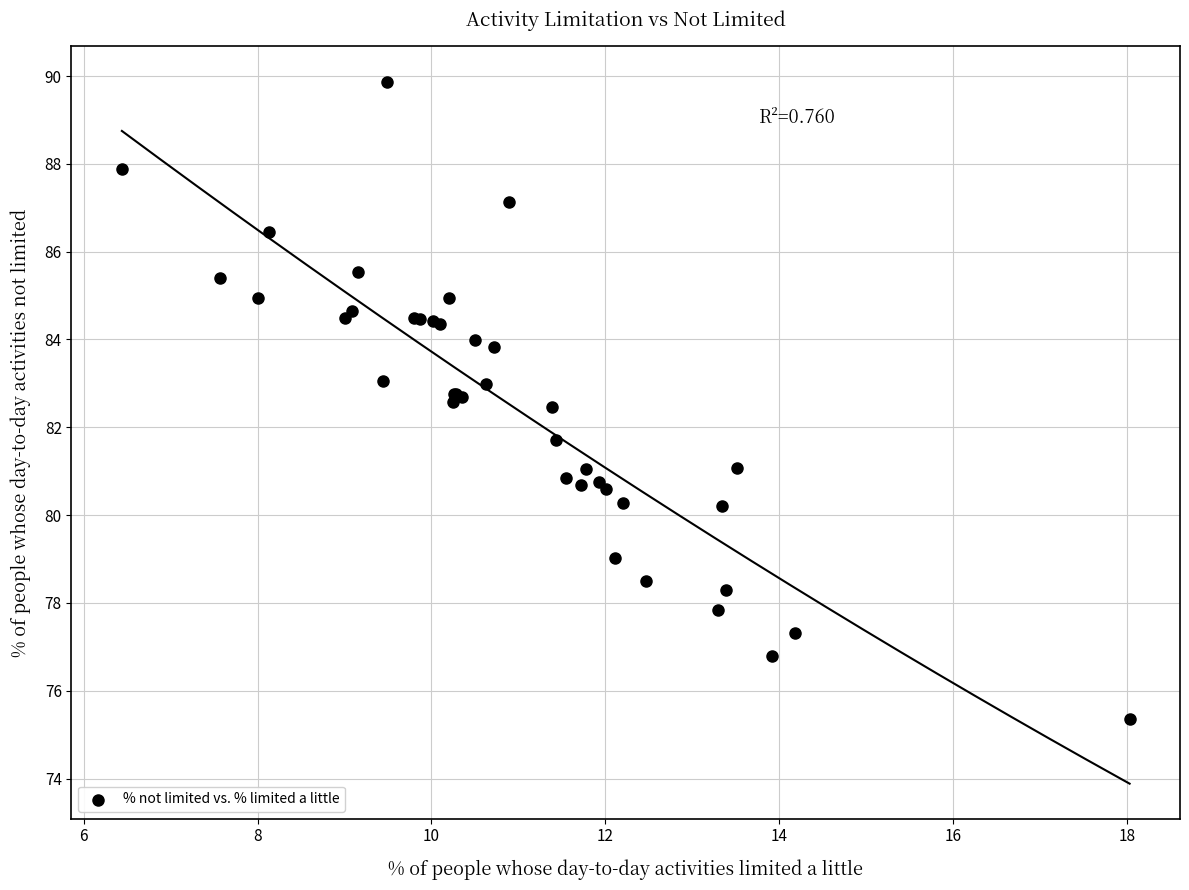

What Y value in the scatter plot is closest to 82?

81.7